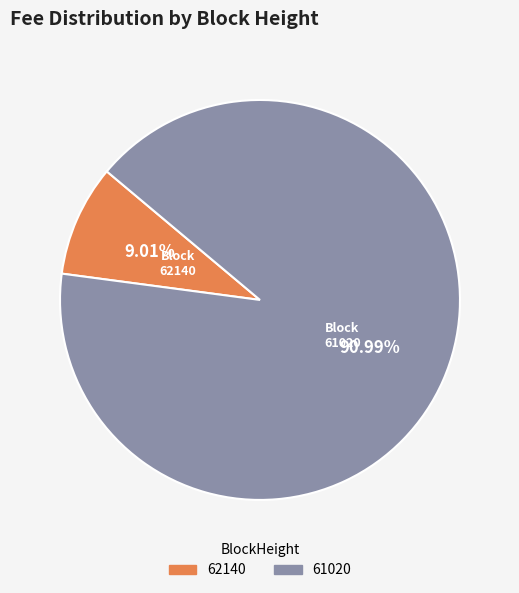

Rank the categories by value from lowest to highest.

62140, 61020